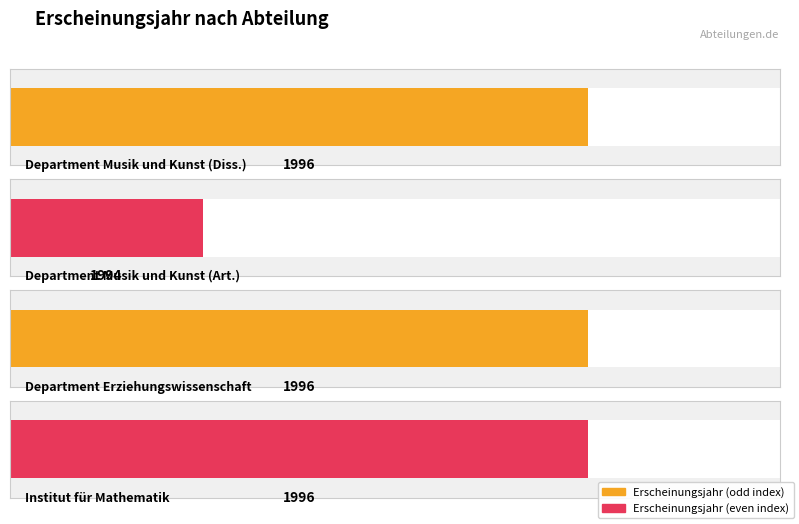

Reading left to right, what are all the values shown in this chart?

1996	1994	1996	1996